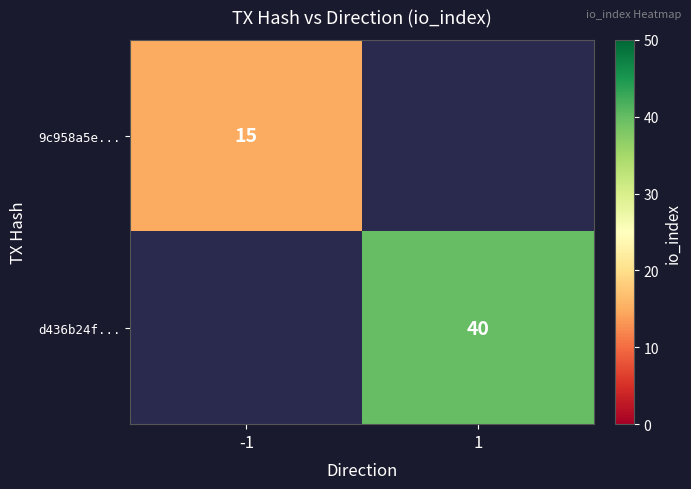

Is the value of d436b24f... at 1 greater than the value of 9c958a5e... at -1?

Yes